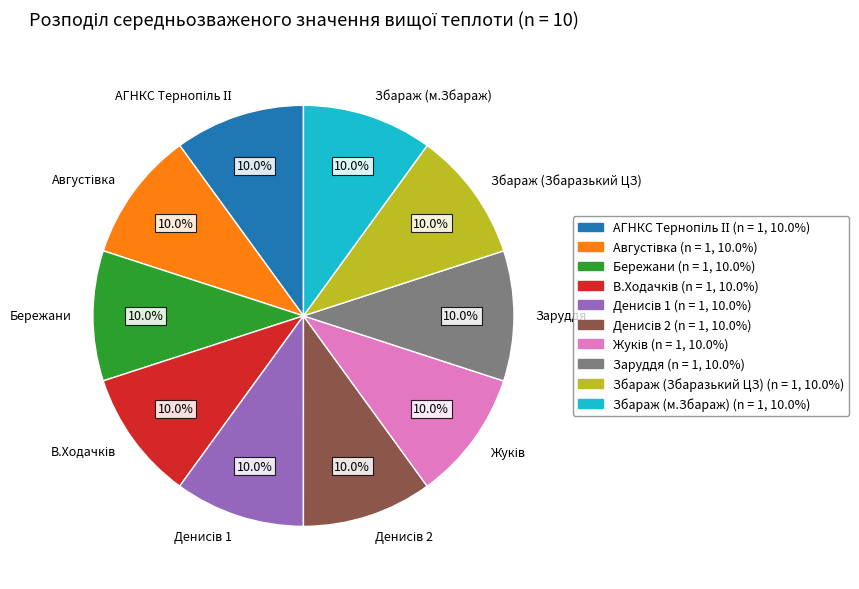

What portion of the pie excludes Заруддя?

90.0%